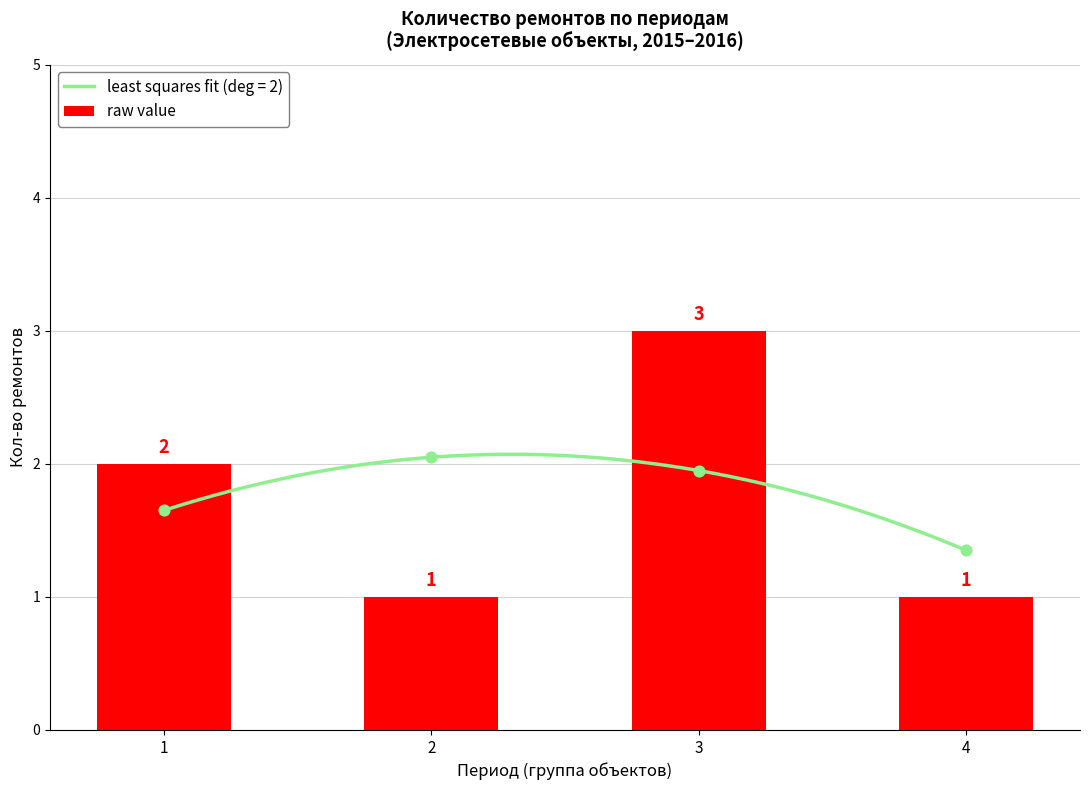

What is the ratio of the value at 4 to the value at 1?

0.5